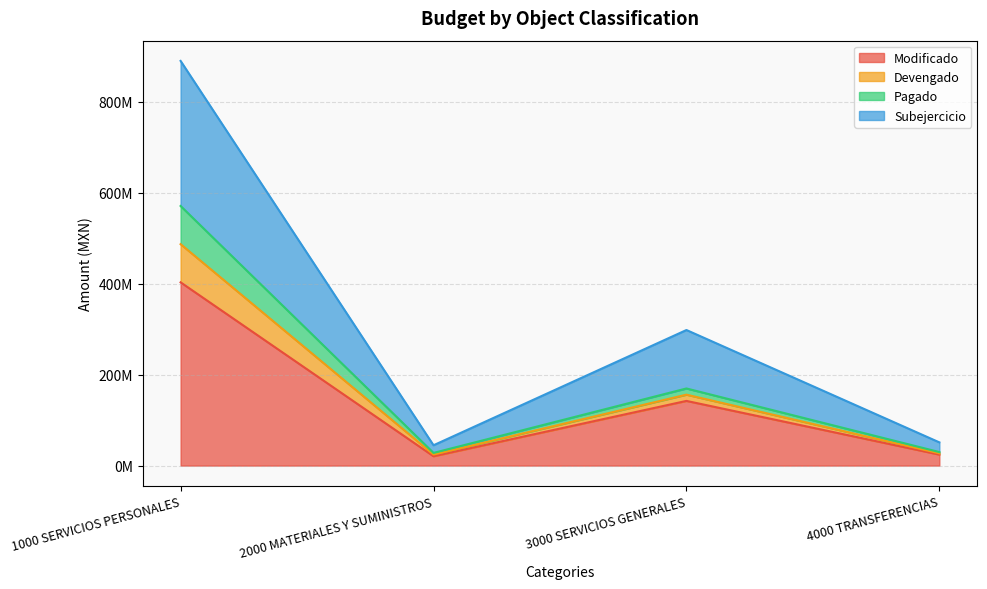

How many lines are shown in the chart?

4